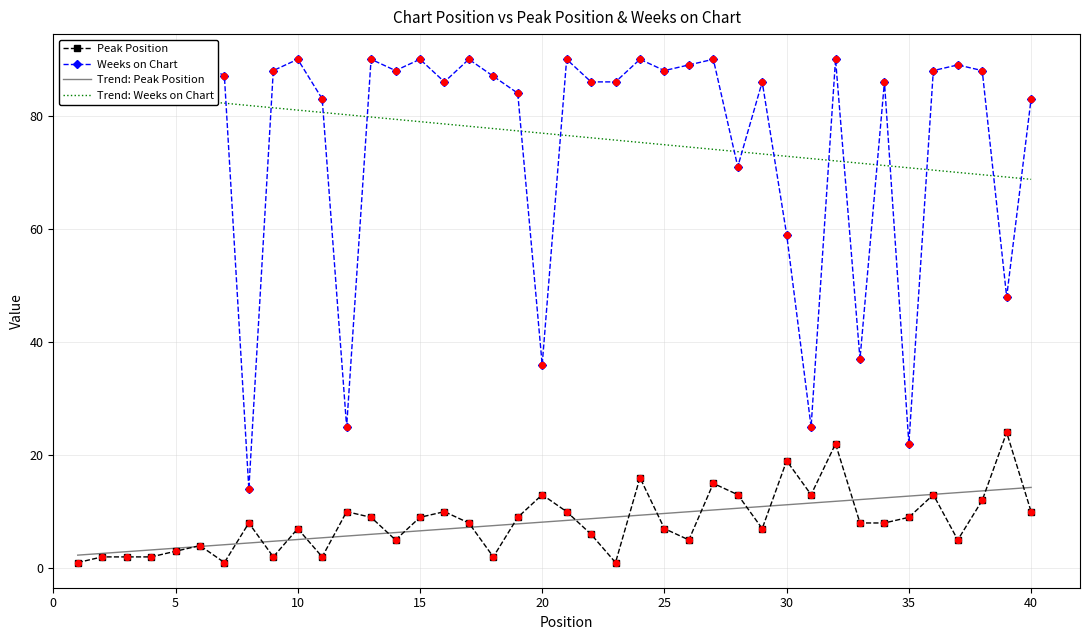

Which series contains the highest Y value?

Weeks on Chart